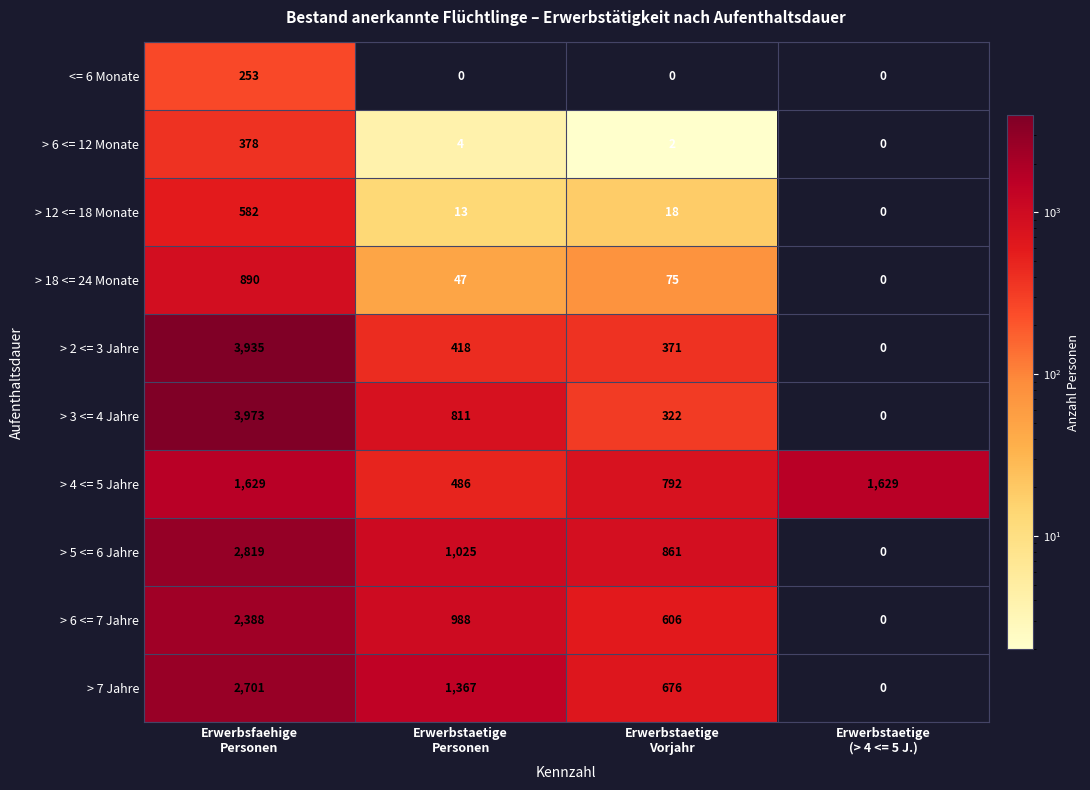

What is the sum of all > 2 <= 3 Jahre values?

4724